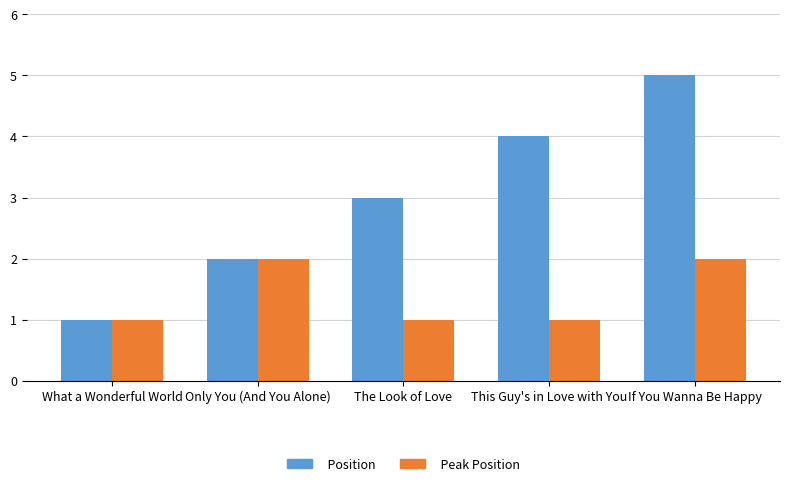

What is the maximum value shown in the chart?

5